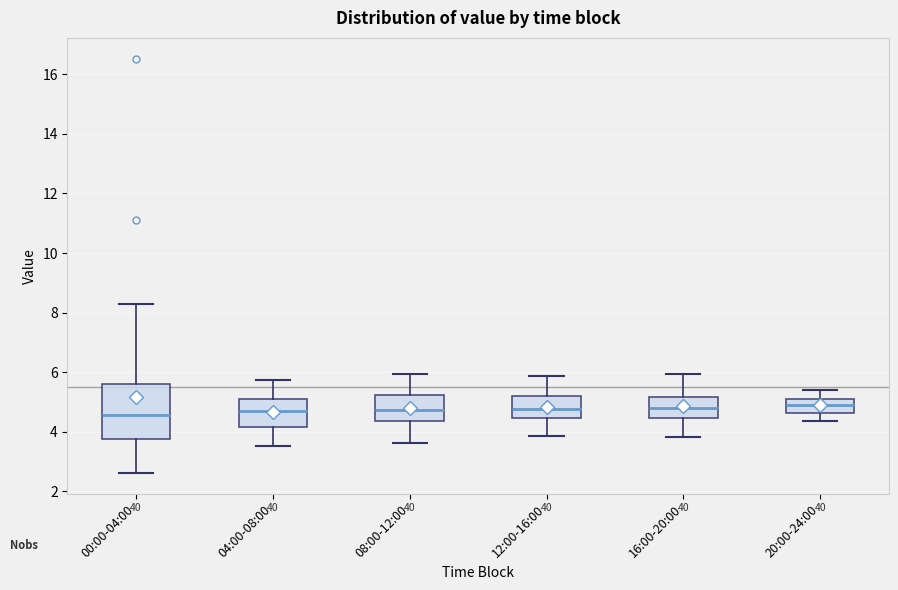

Comparing the boxes themselves (not the whiskers), which one is the tallest?

00:00-04:00